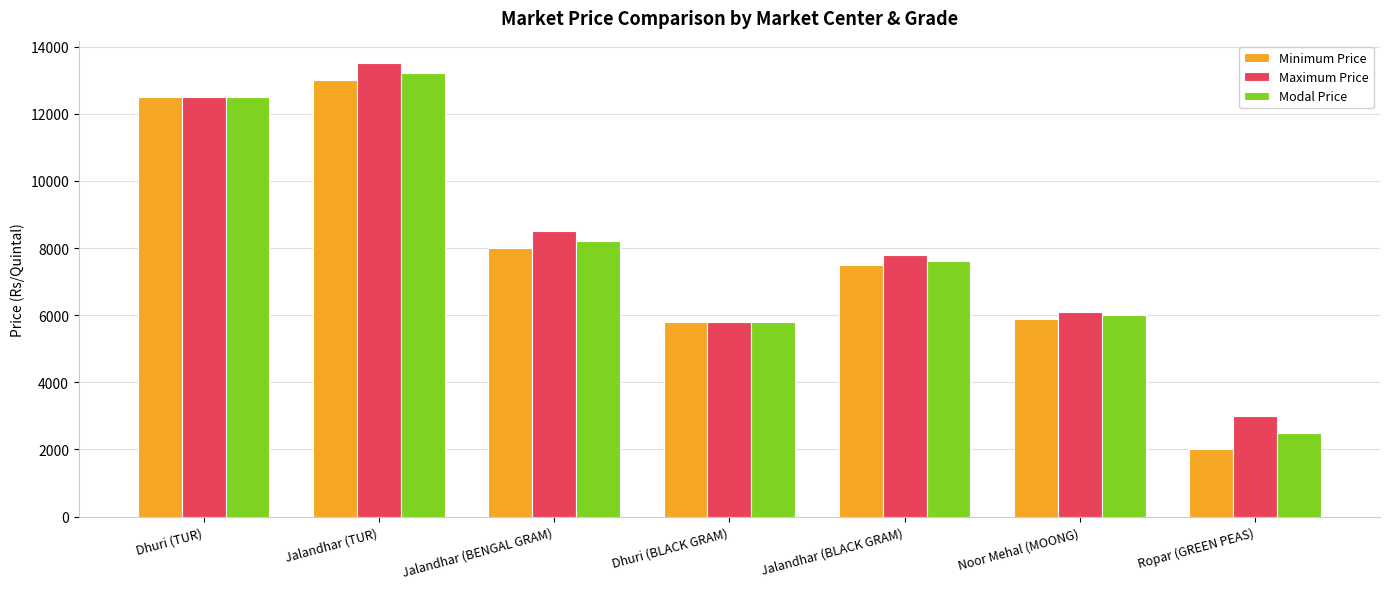

How many groups of bars are there?

7